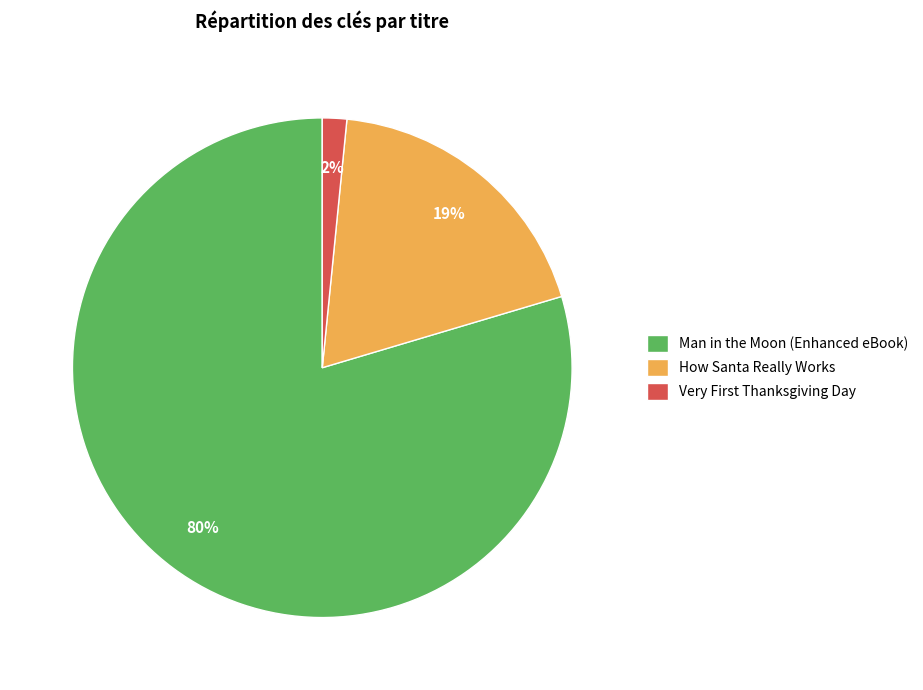

Which slice represents more than half of the pie?

Man in the Moon (Enhanced eBook)